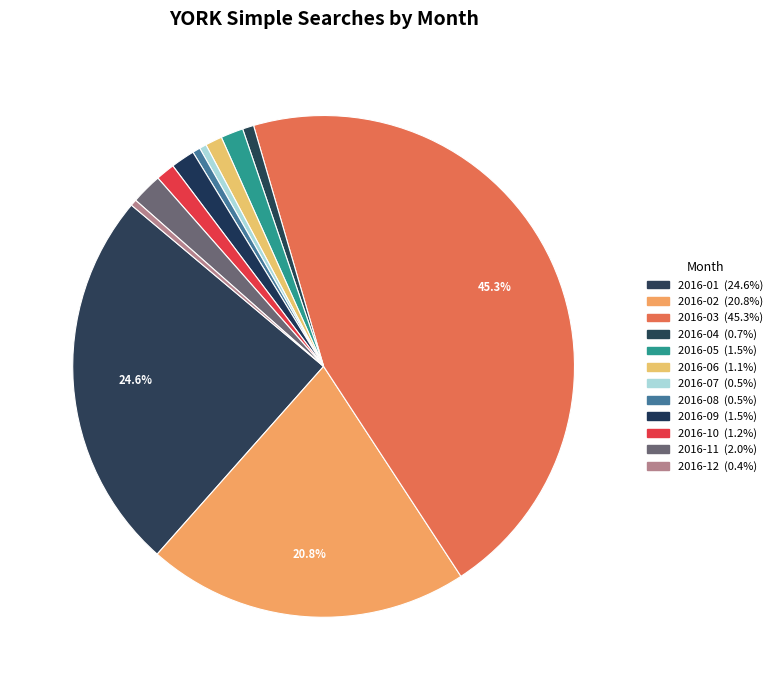

To the nearest percent, what portion does 2016-10 represent?

1%